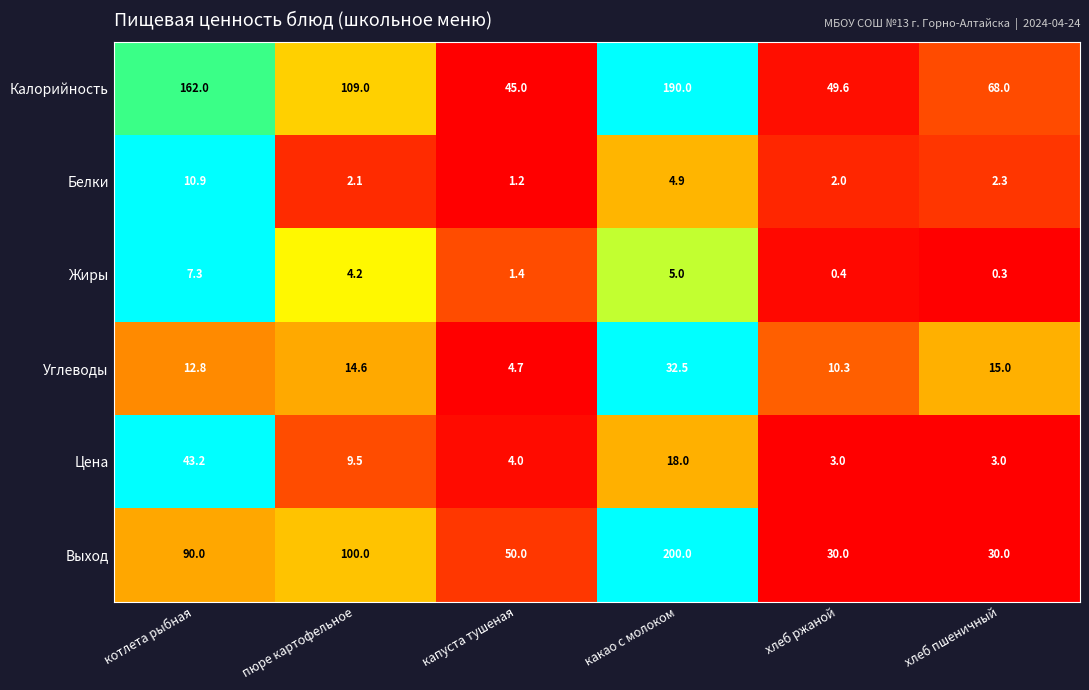

Between пюре картофельное and капуста тушеная, which series saw the biggest shift?

Калорийность